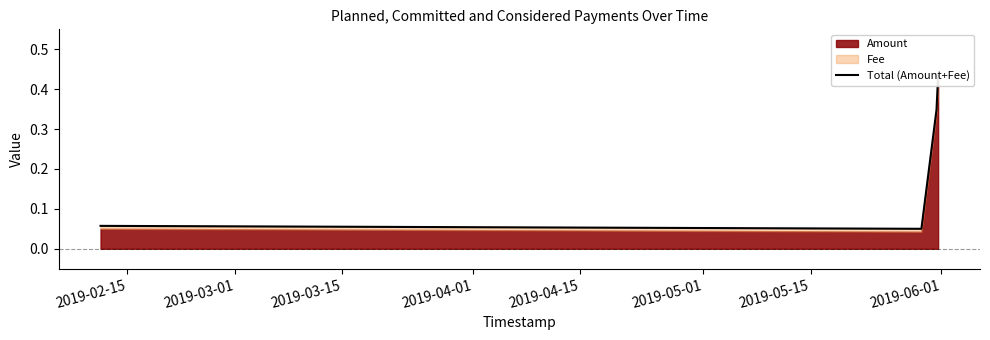

What is the label of the 3rd point from the left?

2019-03-15